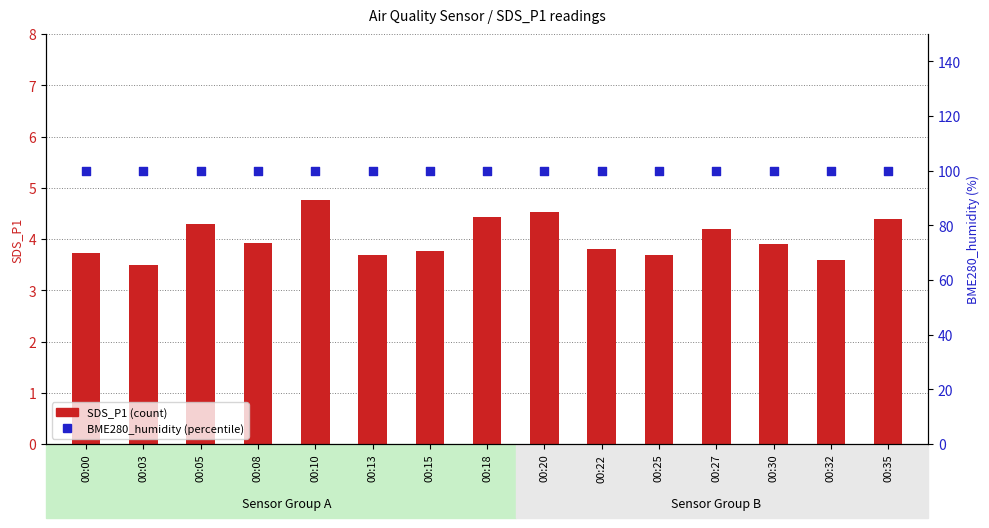

Is the value of BME280_humidity (%) at 00:08 greater than the value of SDS_P1 (count) at 00:13?

Yes